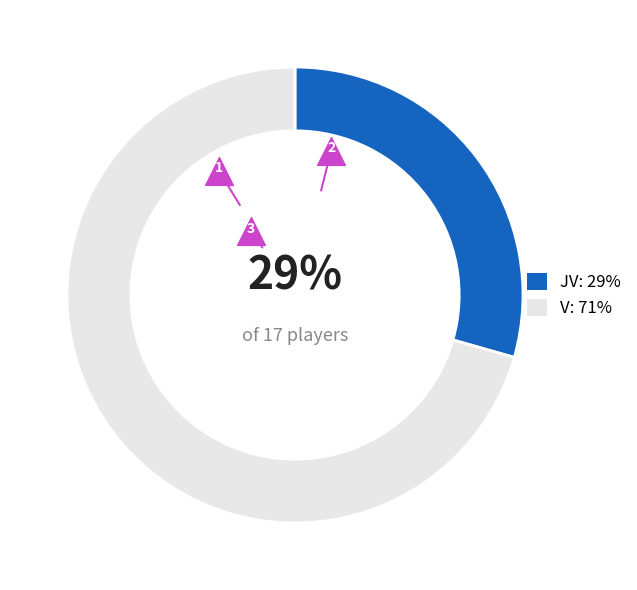

How many segments does this pie chart have?

2